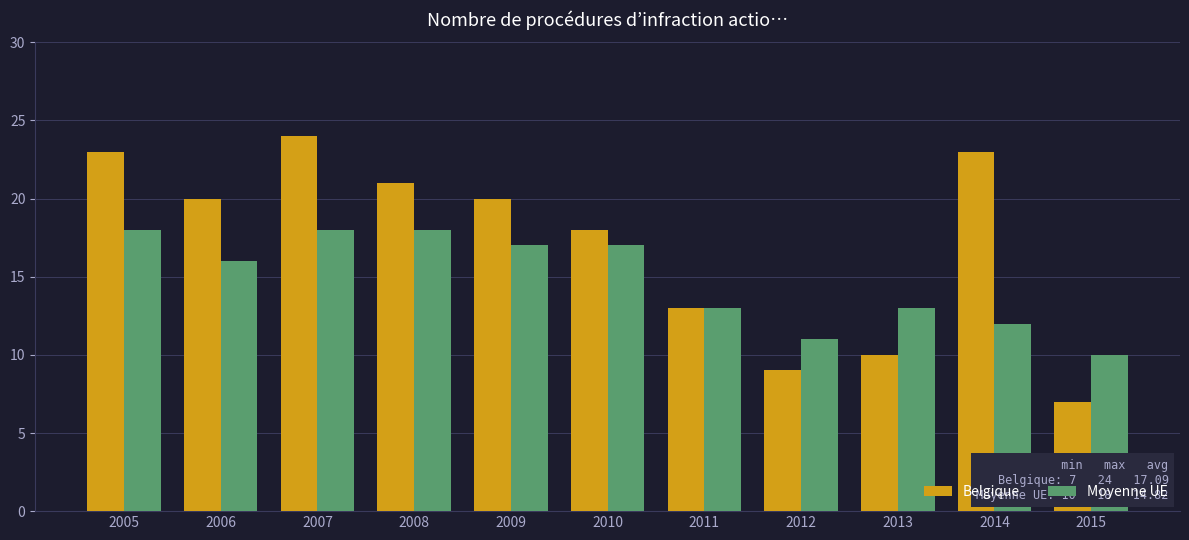

Reading left to right, extract all data points from this chart.

Belgique: 23	20	24	21	20	18	13	9	10	23	7
Moyenne UE: 18	16	18	18	17	17	13	11	13	12	10